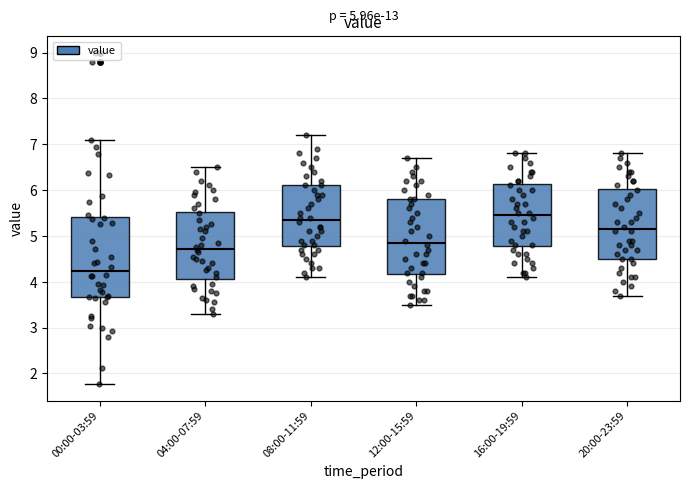

Which box's median line is the highest?

16:00-19:59